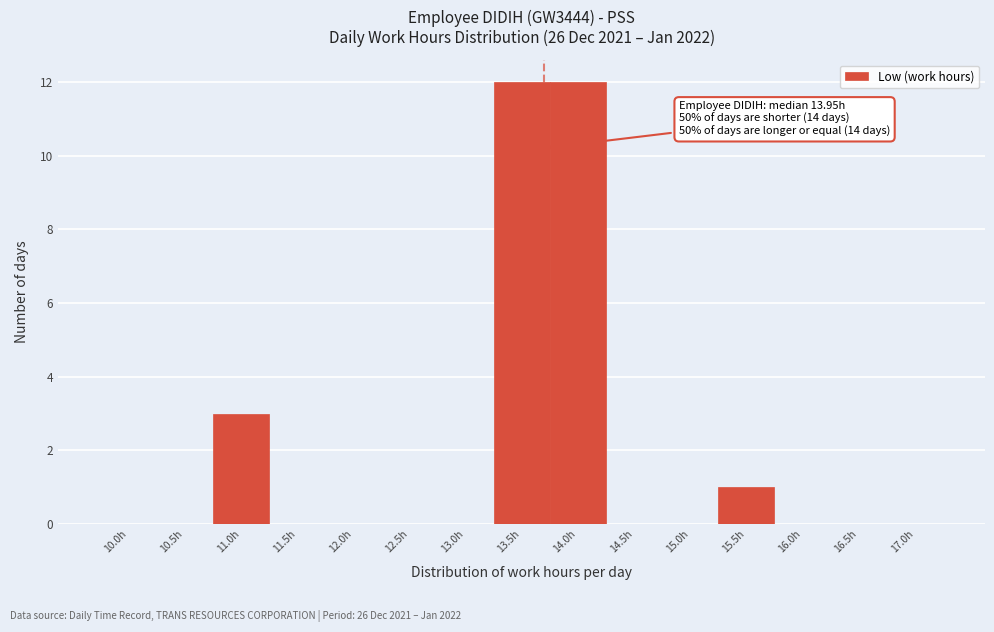

Reading left to right, extract all data points from this chart.

10.0h=0	10.5h=0	11.0h=3	11.5h=0	12.0h=0	12.5h=0	13.0h=0	13.5h=12	14.0h=12	14.5h=0	15.0h=0	15.5h=1	16.0h=0	16.5h=0	17.0h=0